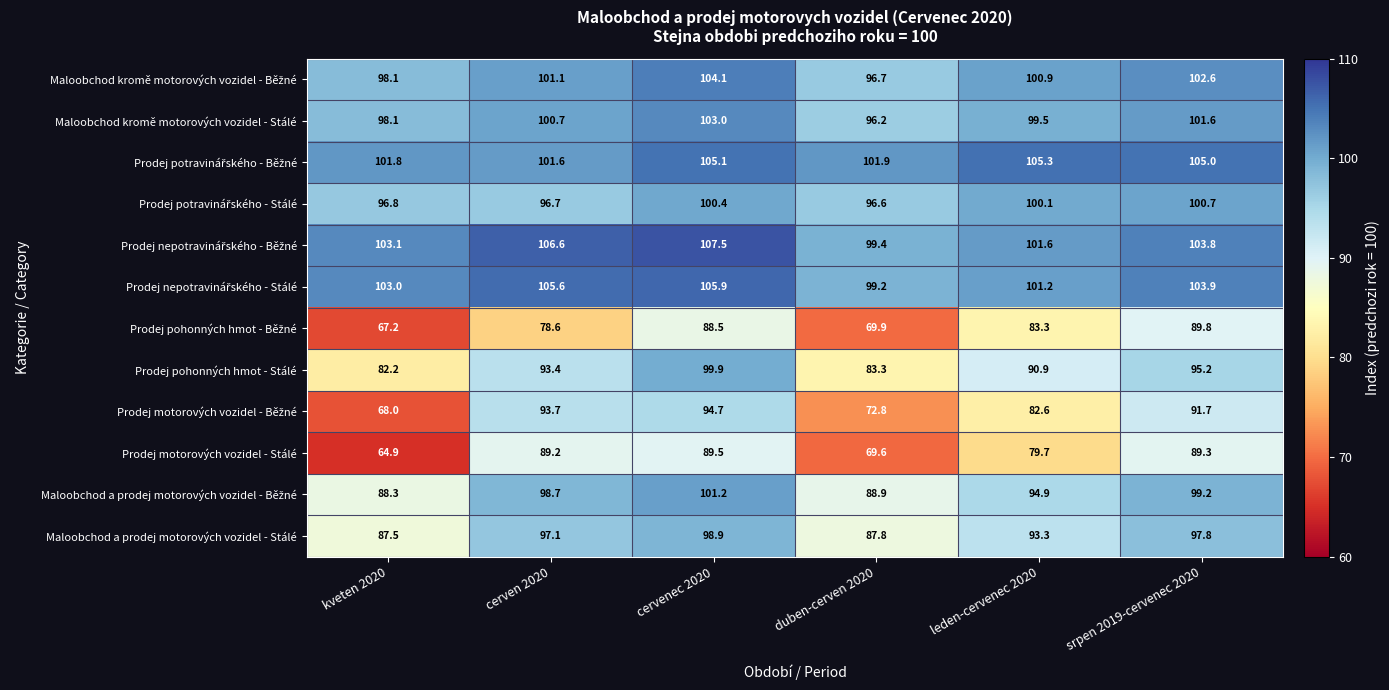

What is the minimum value shown in the chart?

64.9